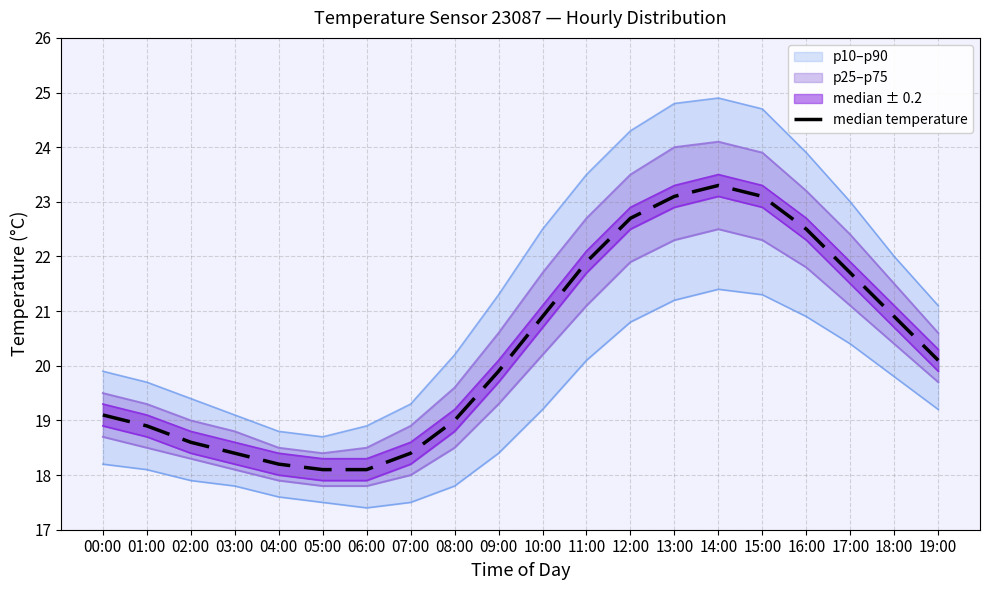

List the labels in order of value, smallest first.

05:00, 06:00, 04:00, 03:00, 07:00, 02:00, 01:00, 08:00, 00:00, 09:00, 19:00, 10:00, 18:00, 17:00, 11:00, 16:00, 12:00, 13:00, 15:00, 14:00